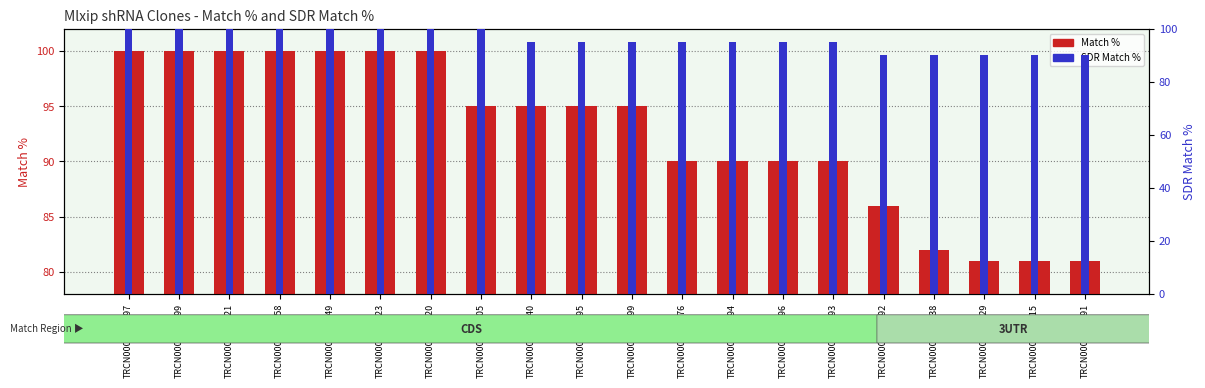

Is the value of Match % at TRCN0000248091 greater than the value of SDR Match % at TRCN0000326358?

No